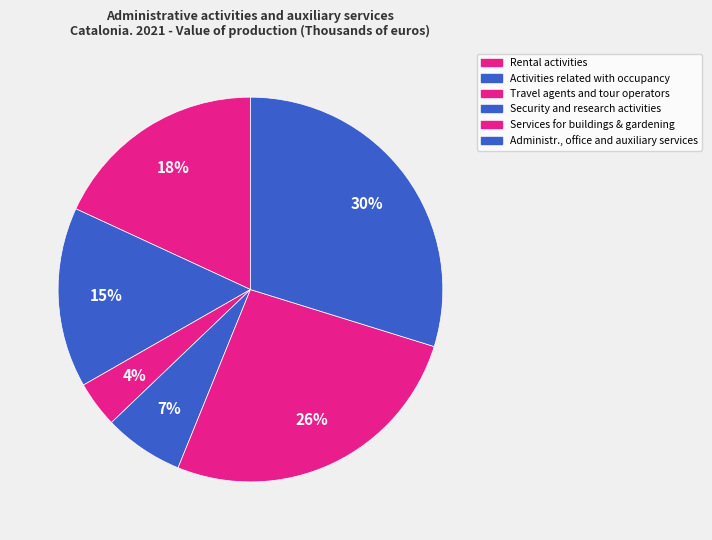

Does Rental activities represent more than half of the total?

No